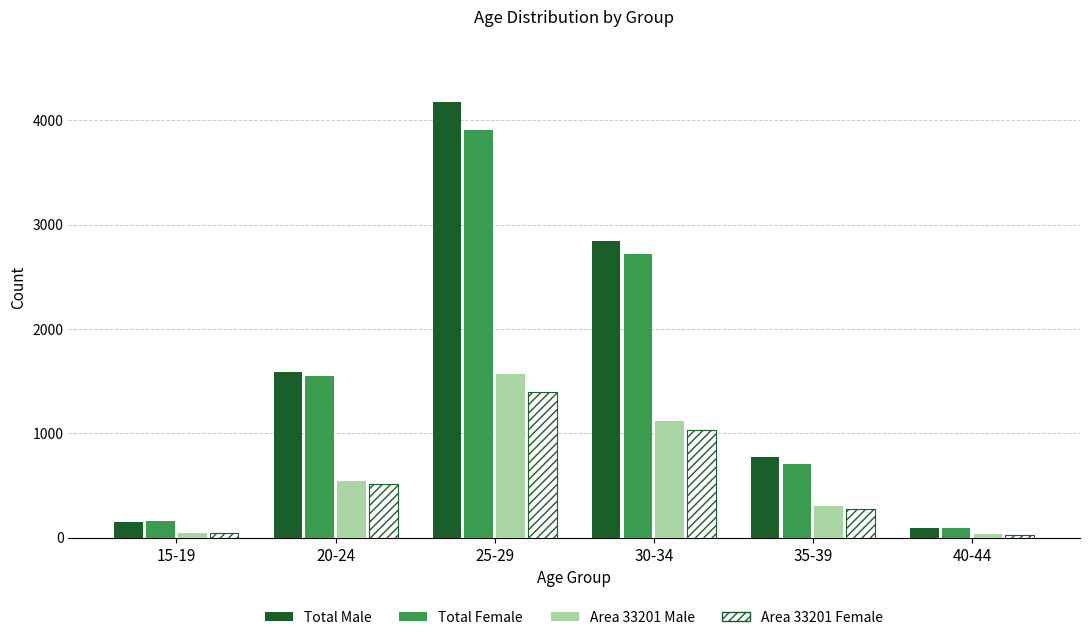

What is the maximum value shown in the chart?

4174